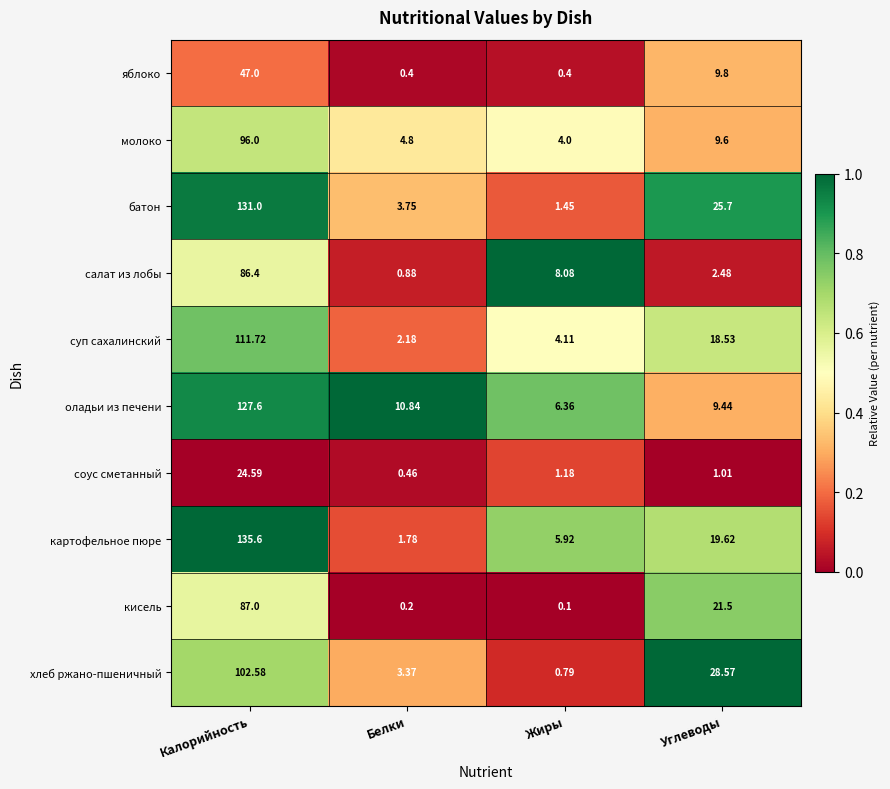

List the labels in order of батон value, smallest first.

Жиры, Белки, Углеводы, Калорийность